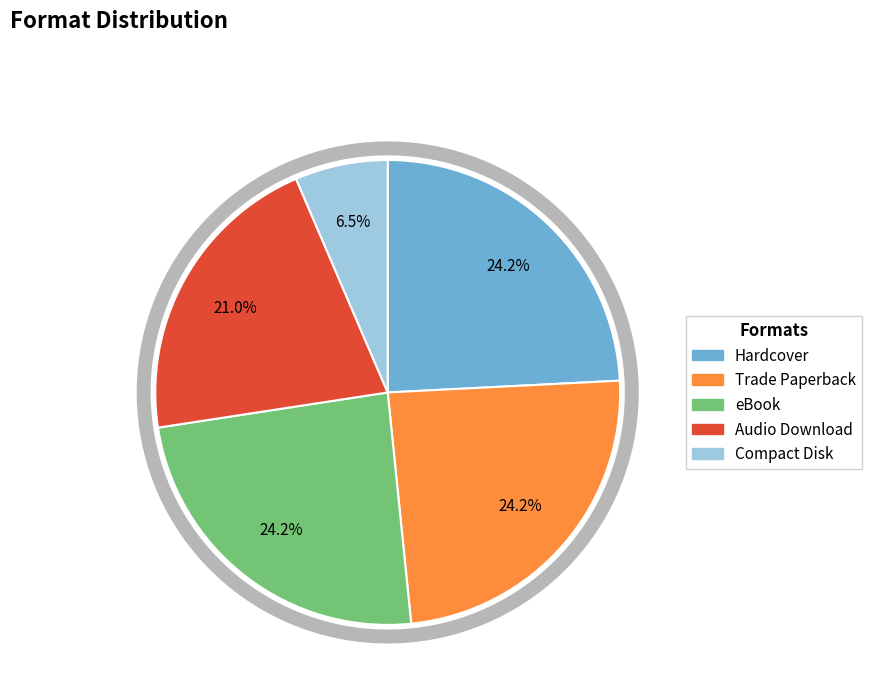

How many slices are in this pie chart?

5